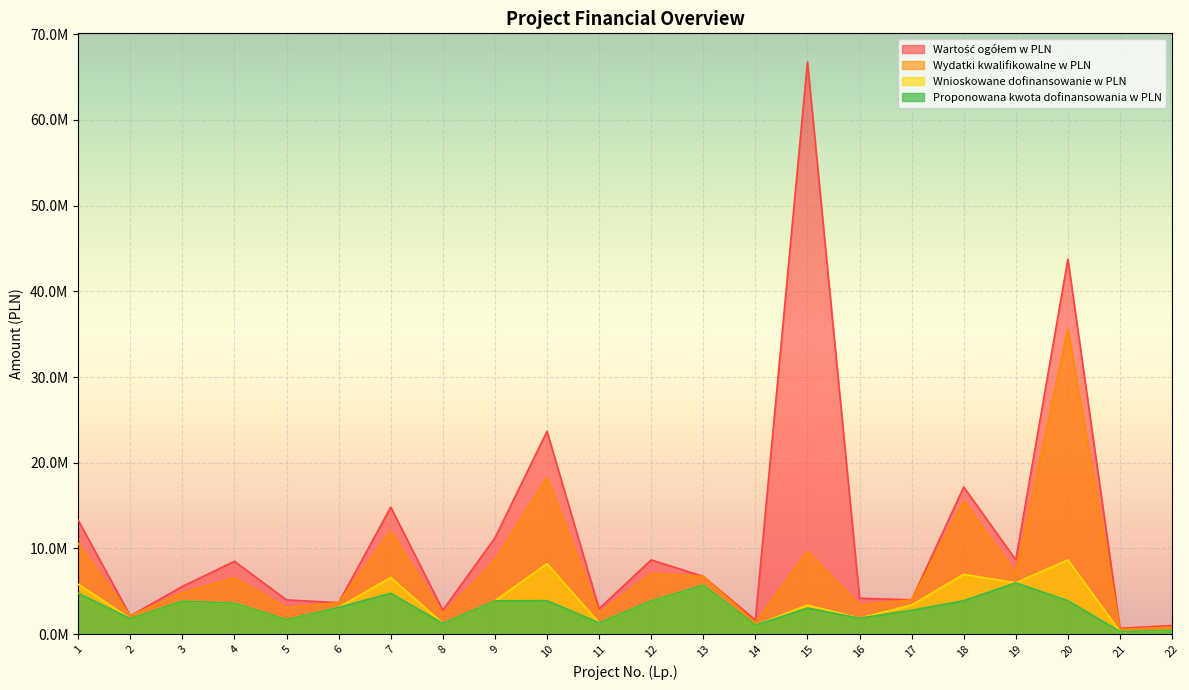

What is the difference between the Wnioskowane dofinansowanie w PLN values at 4 and 22?

3162731.7